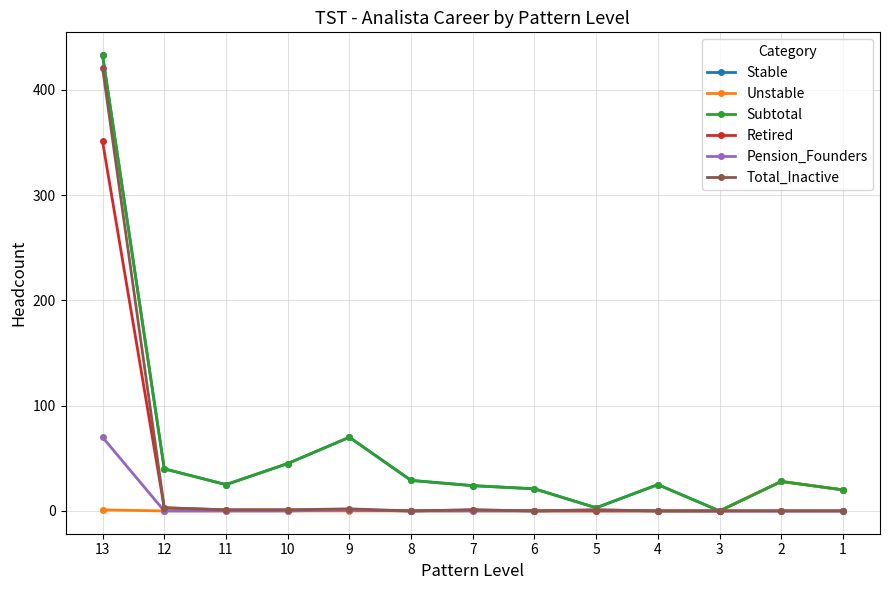

Is this an area chart (filled region under the line)?

No